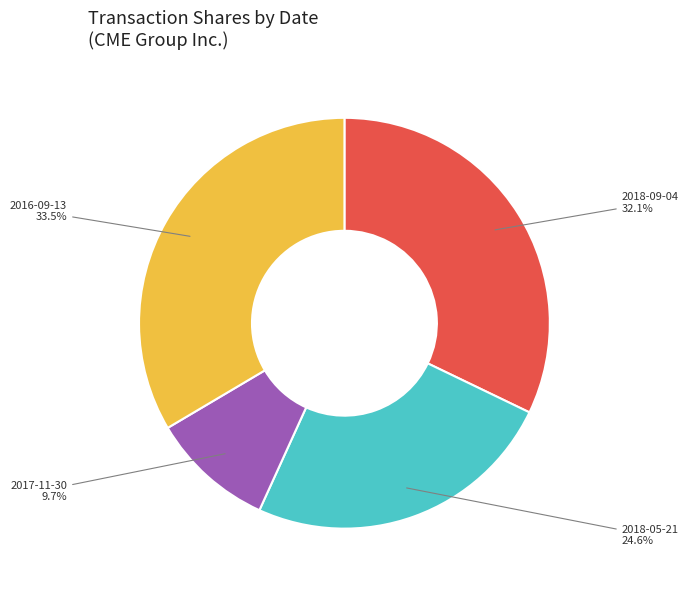

Is there a majority slice in this chart?

No